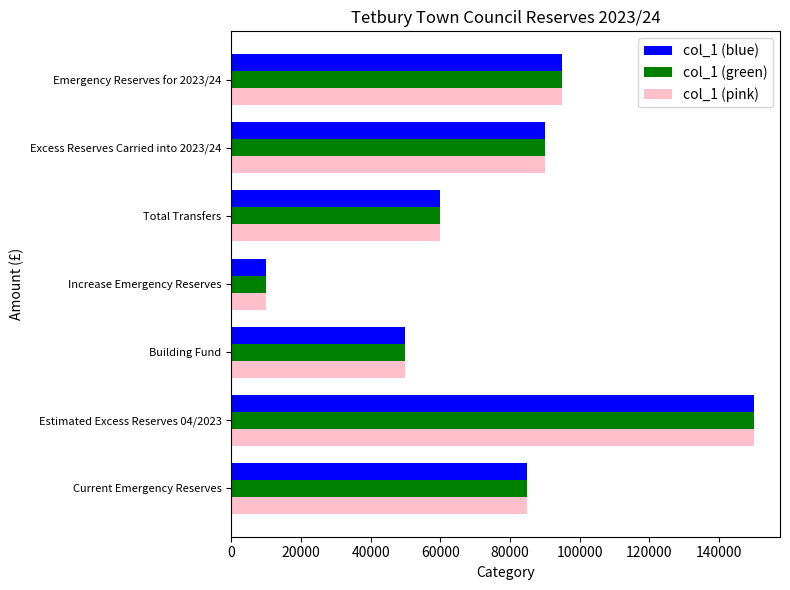

True or false: col_1 (green) has a value of 25503 at Building Fund.

False